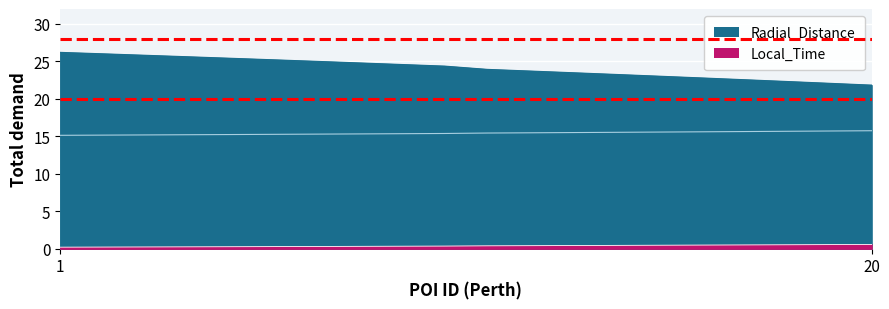

What value does the Radial_Distance series have at 2?

26.0